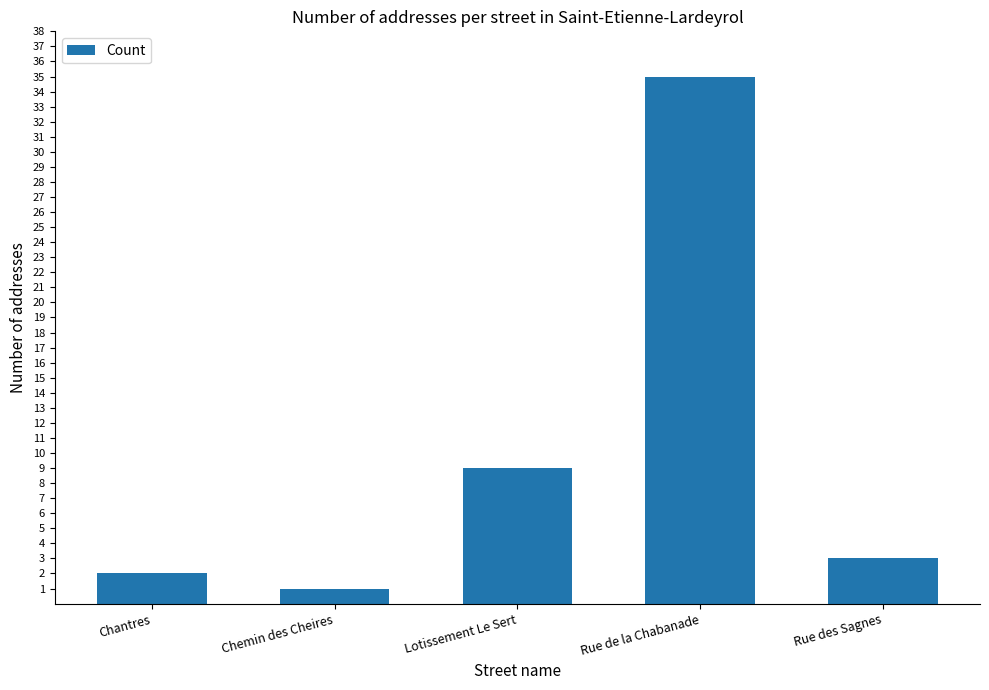

The chart shows a value of 35 at Rue de la Chabanade. True or false?

True